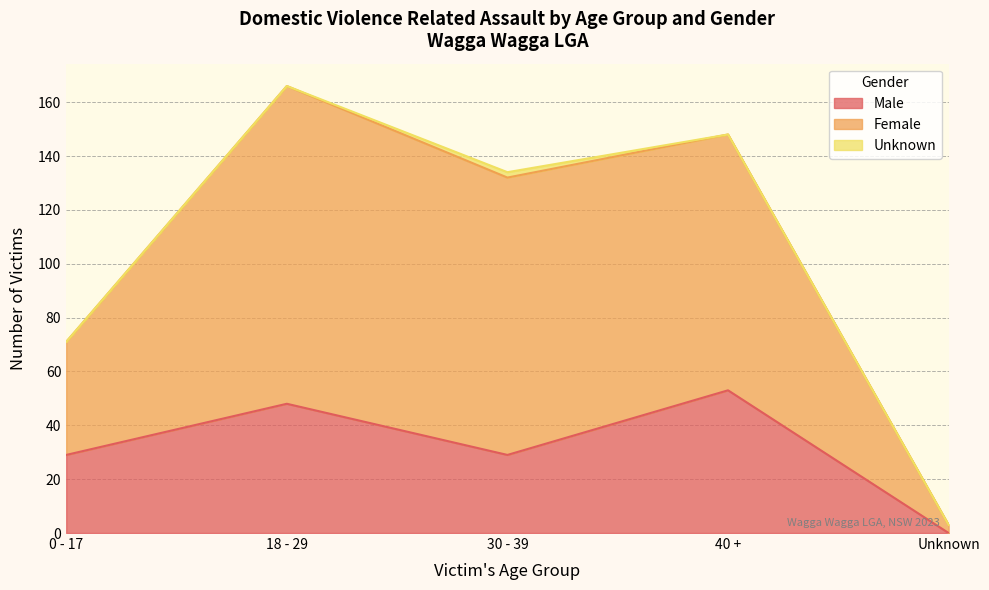

Is the value of Female at 30 - 39 greater than the value of Male at 40 +?

Yes